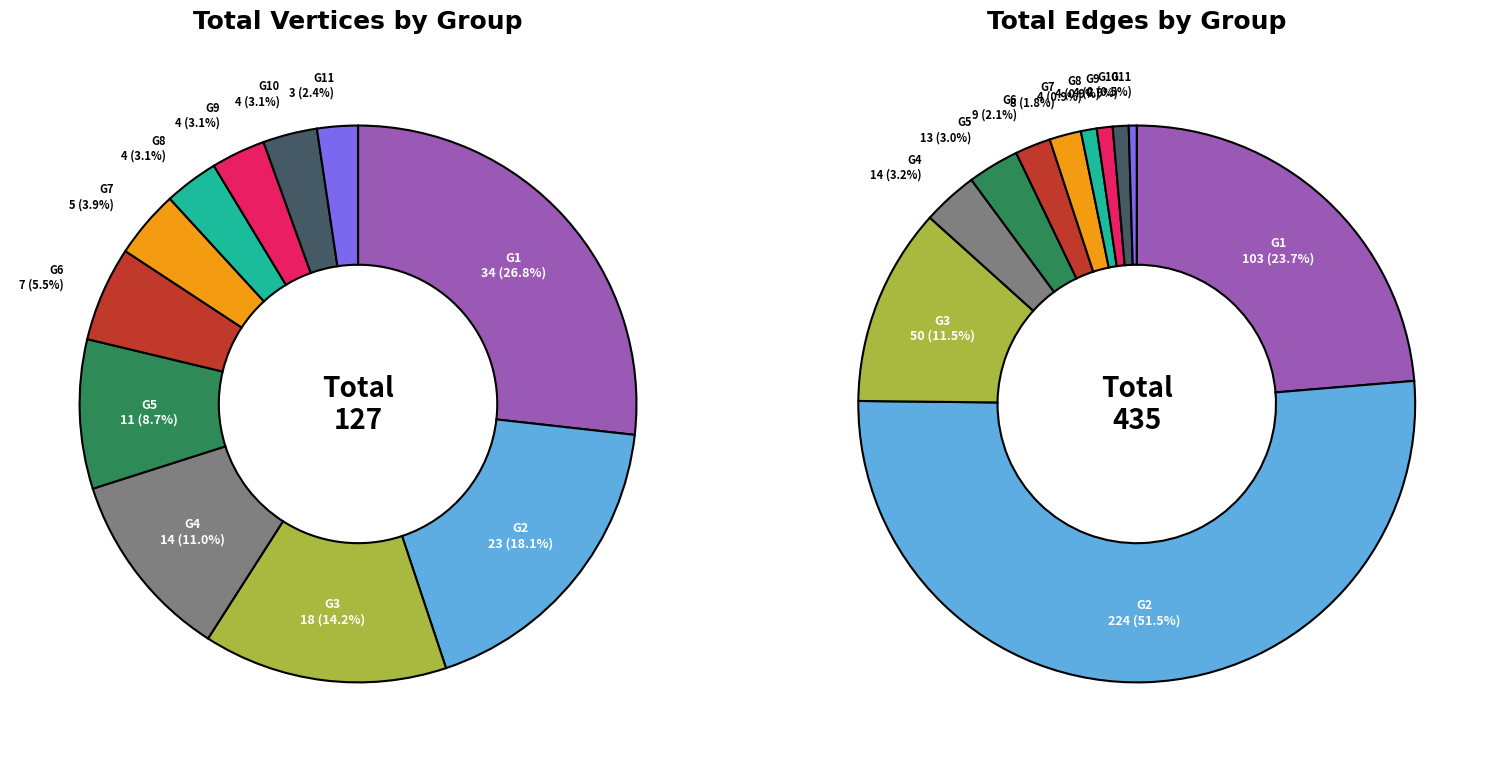

How many slices are in this pie chart?

11